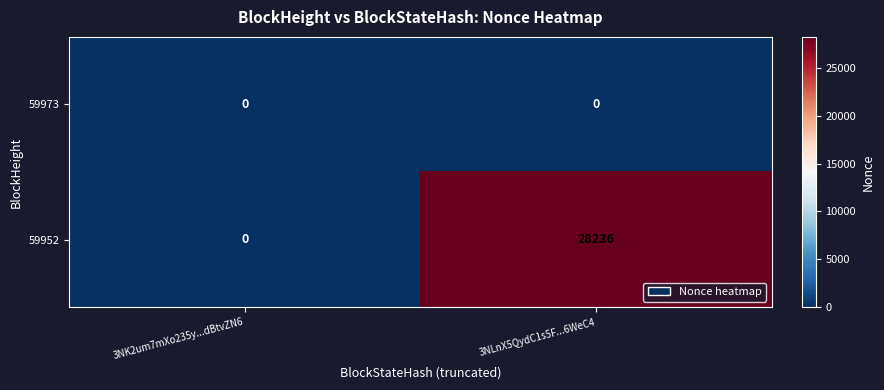

Which category has the highest value across all series?

3NLnX5QydC1s5F...6WeC4